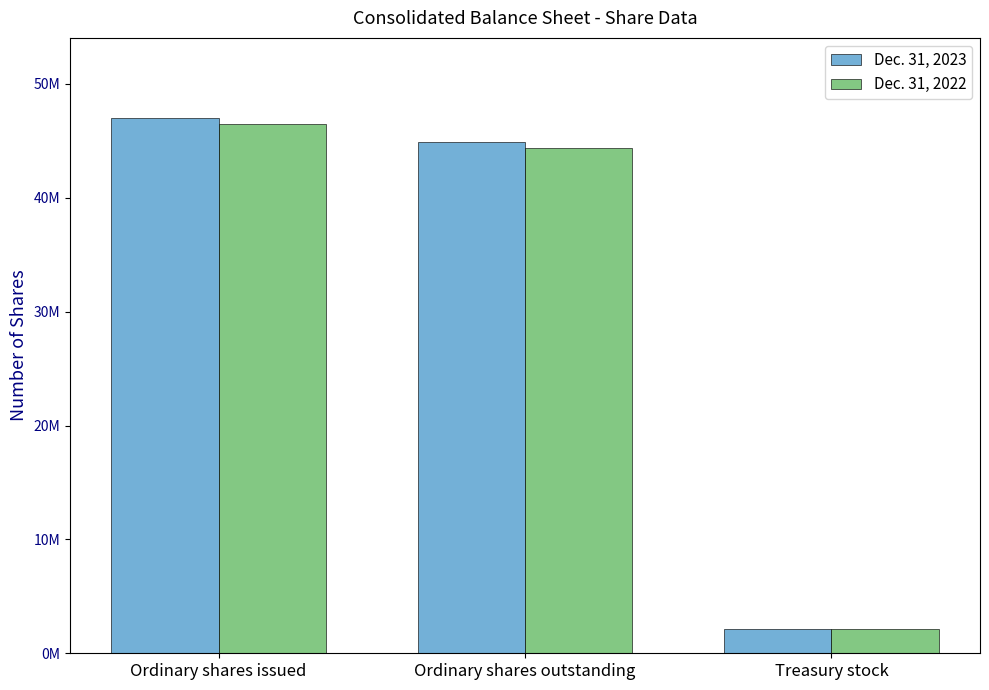

What are all the series names shown in the legend?

Dec. 31, 2023, Dec. 31, 2022